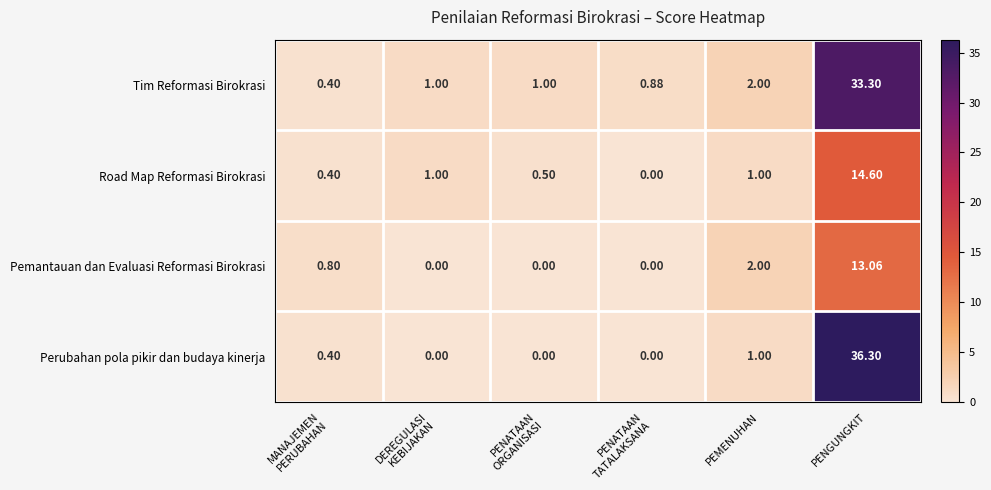

What is the difference between the highest and lowest values at DEREGULASI
KEBIJAKAN?

1.0